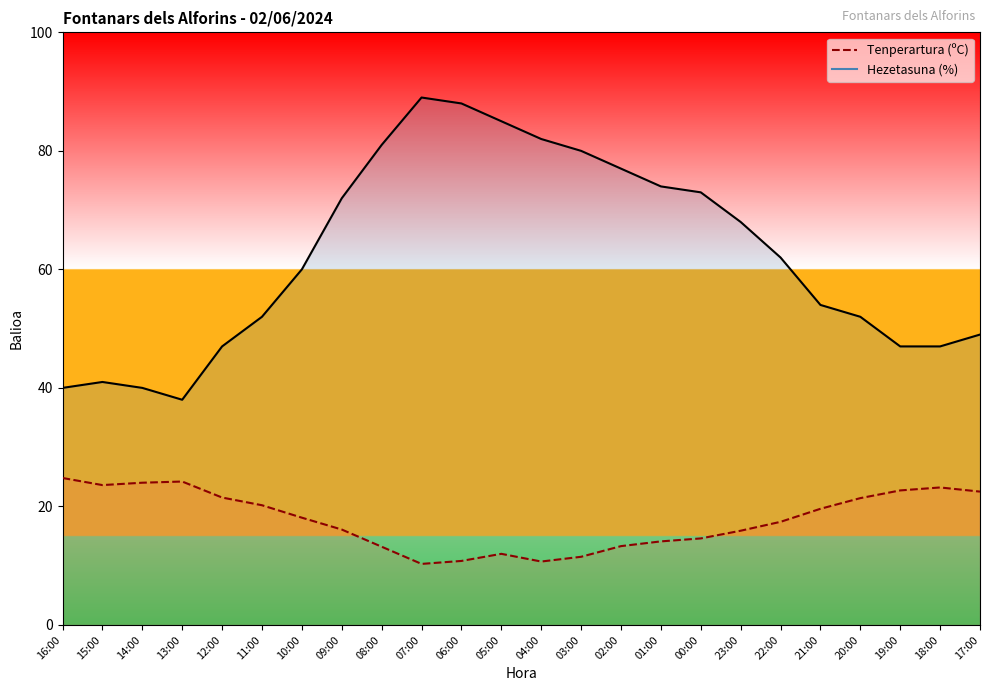

True or false: Tenperartura (ºC) and Hezetasuna (%) cross at least once.

False